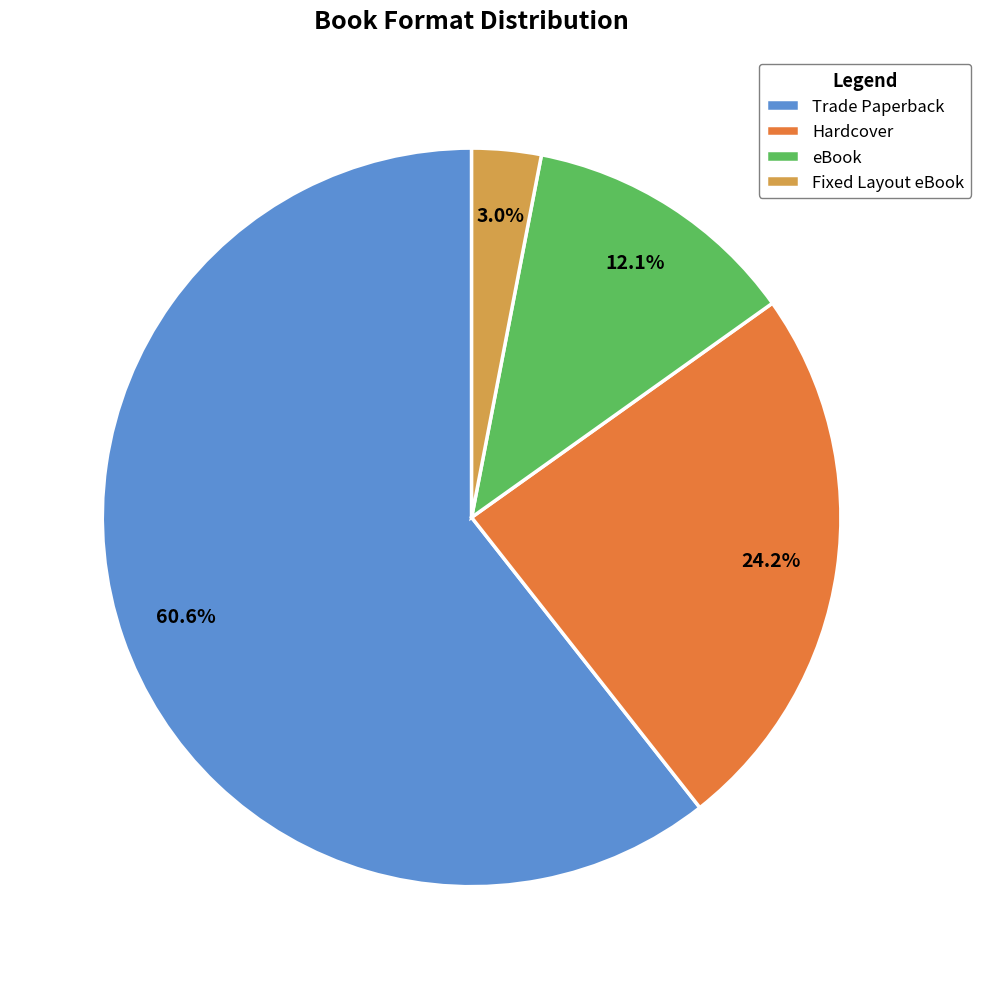

Which has a higher value, Hardcover or Fixed Layout eBook?

Hardcover